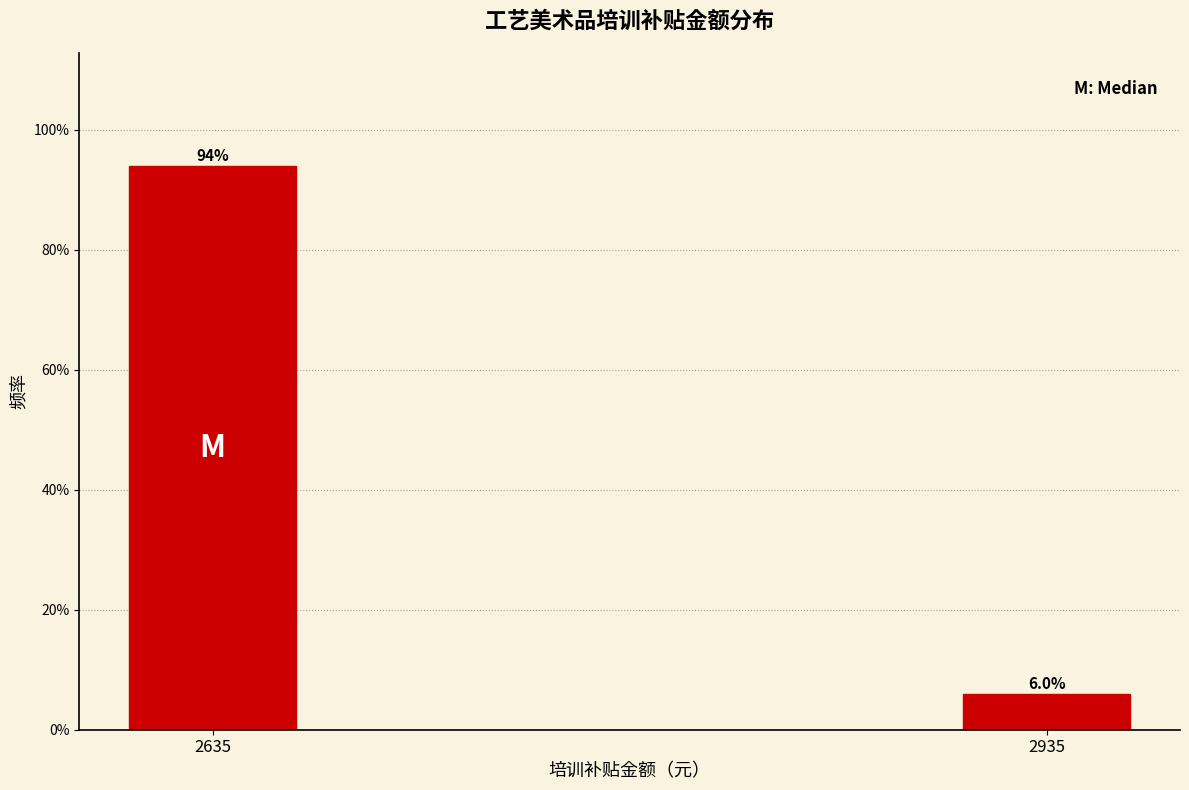

Reading left to right, what are all the values shown in this chart?

2635=94	2935=6